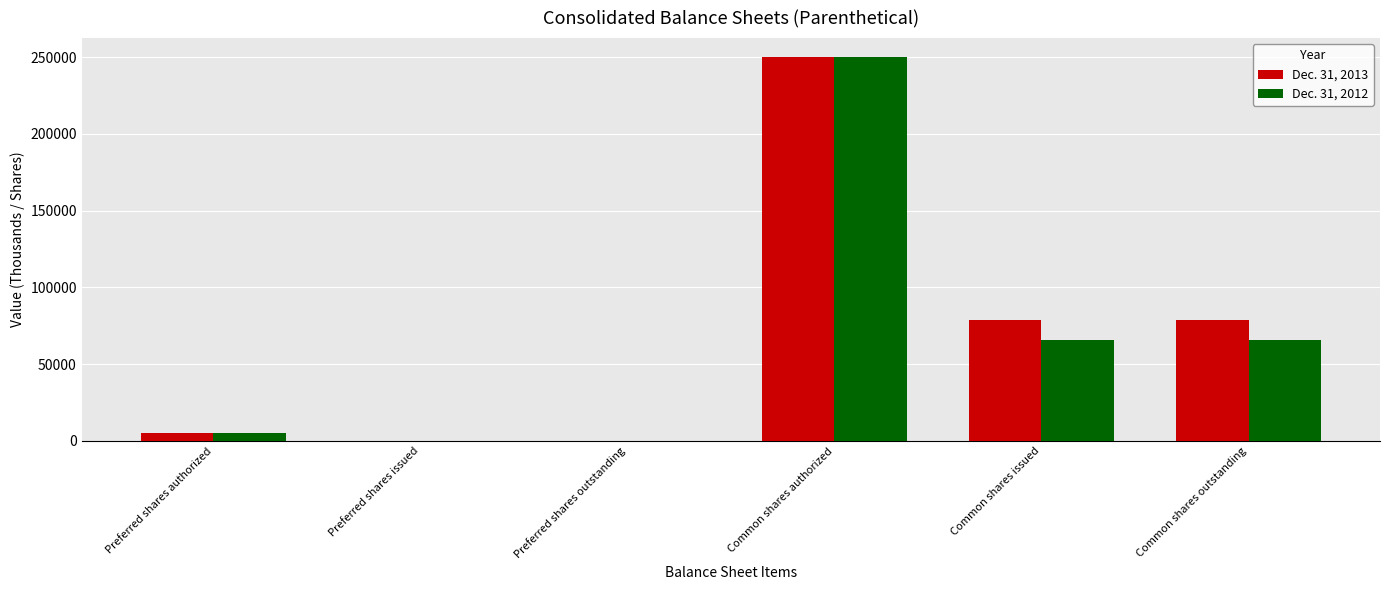

What are all the series names shown in the legend?

Dec. 31, 2013, Dec. 31, 2012